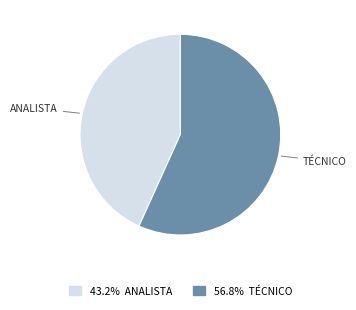

Is there any slice that represents more than half of the pie?

Yes